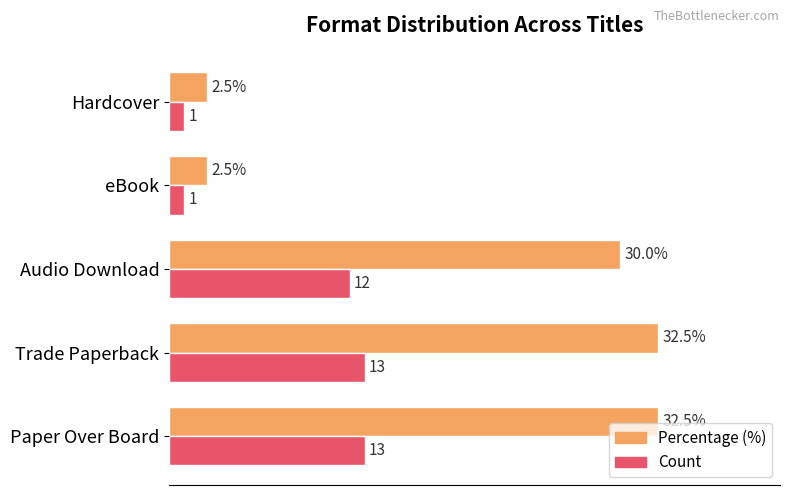

The Count series shows 3.6 at Trade Paperback. True or false?

False